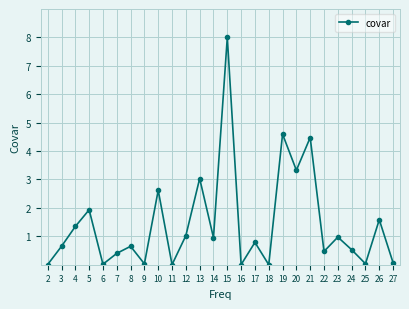

Count the number of data series in this chart.

1